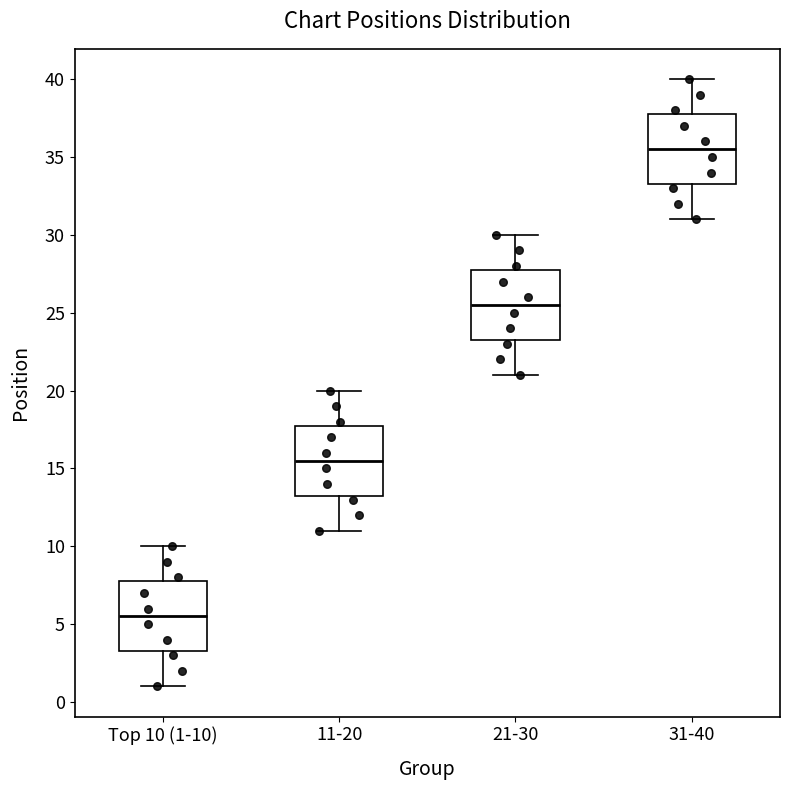

Reading left to right, read every box against the y-axis: the position of its median line, the range the box covers, and the ends of its whiskers. The values are not printed on the chart, so give them approximately, as read against the axis.

Top 10 (1-10): median 5.5, box 3.5 to 8.0, whiskers 1.0 to 10.0
11-20: median 15.5, box 13.5 to 18.0, whiskers 11.0 to 20.0
21-30: median 25.5, box 23.5 to 28.0, whiskers 21.0 to 30.0
31-40: median 35.5, box 33.5 to 38.0, whiskers 31.0 to 40.0